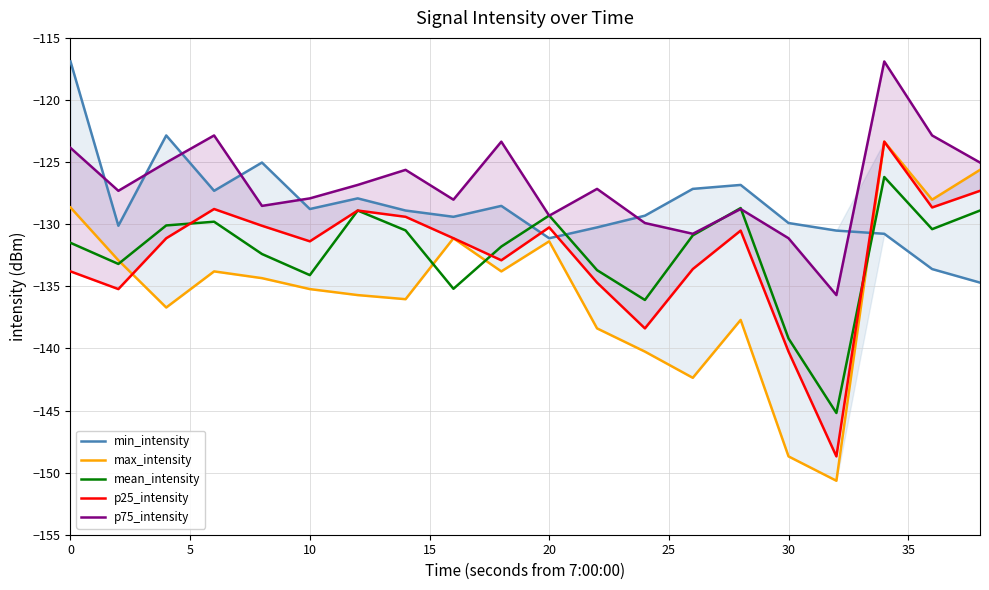

Is this an area chart (filled region under the line)?

No